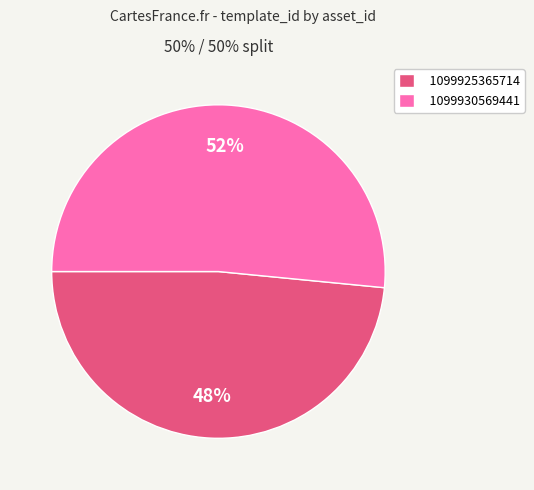

The 1099925365714 slice represents 63% of the pie. True or false?

False